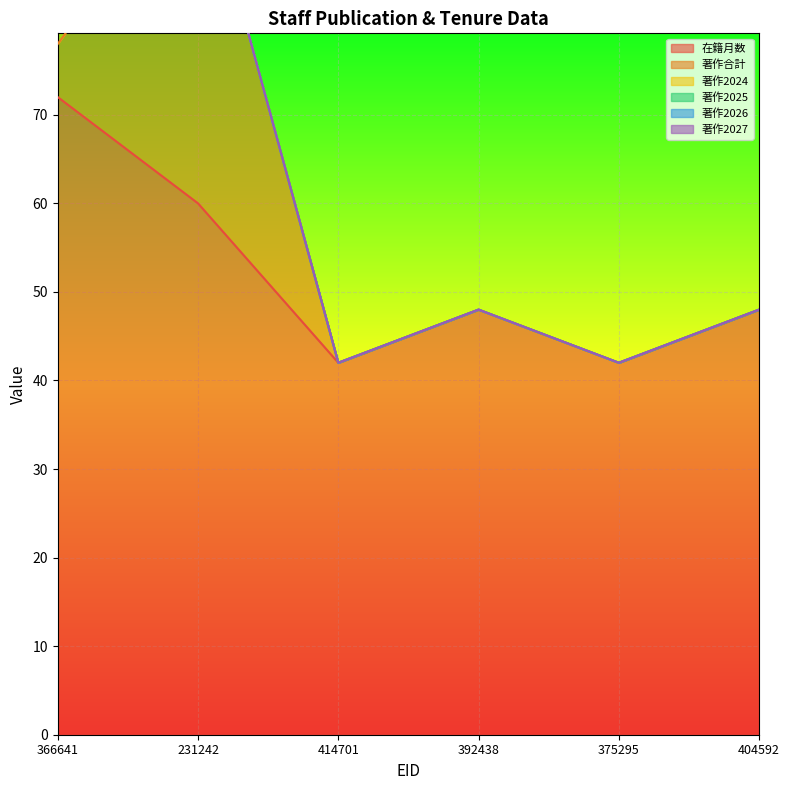

True or false: 著作2024 and 著作2025 intersect in this chart.

False